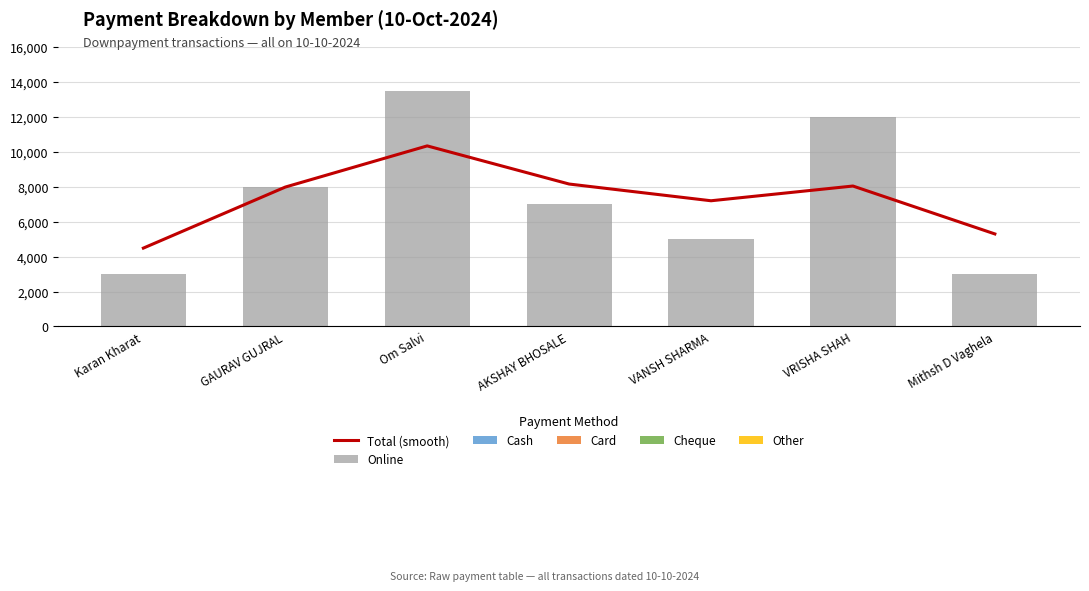

How many distinct data groups are displayed?

6